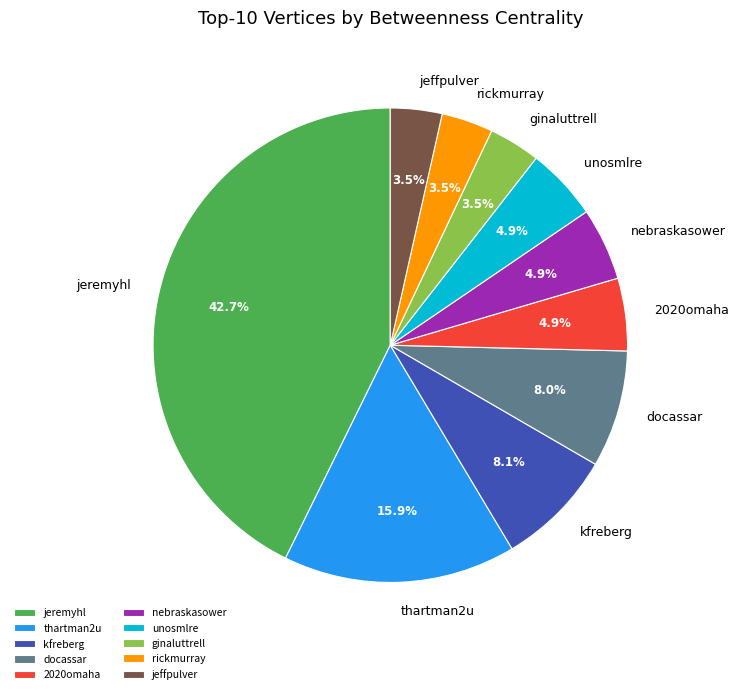

Combined, what portion of the pie is rickmurray and ginaluttrell?

7.0%